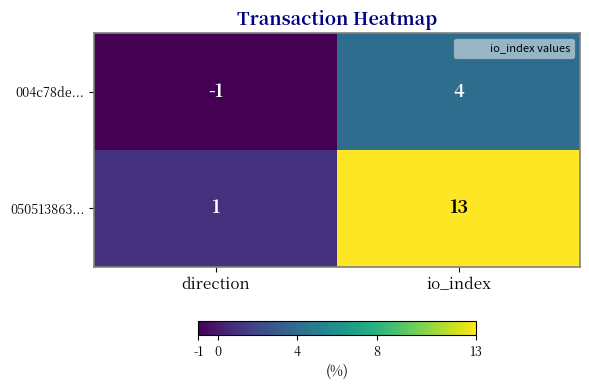

What is the greatest value displayed?

13